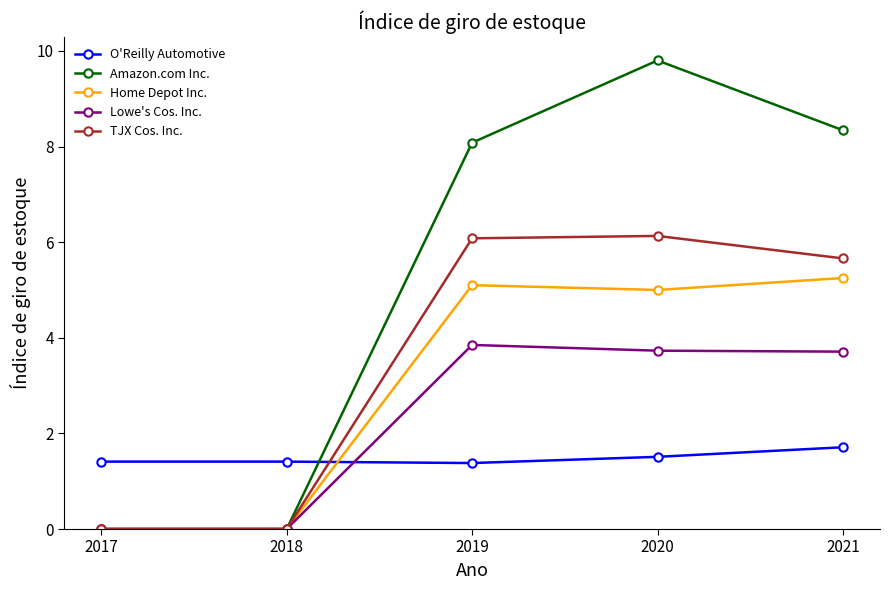

In Amazon.com Inc., how many points are higher than both neighbors (excluding endpoints)?

1